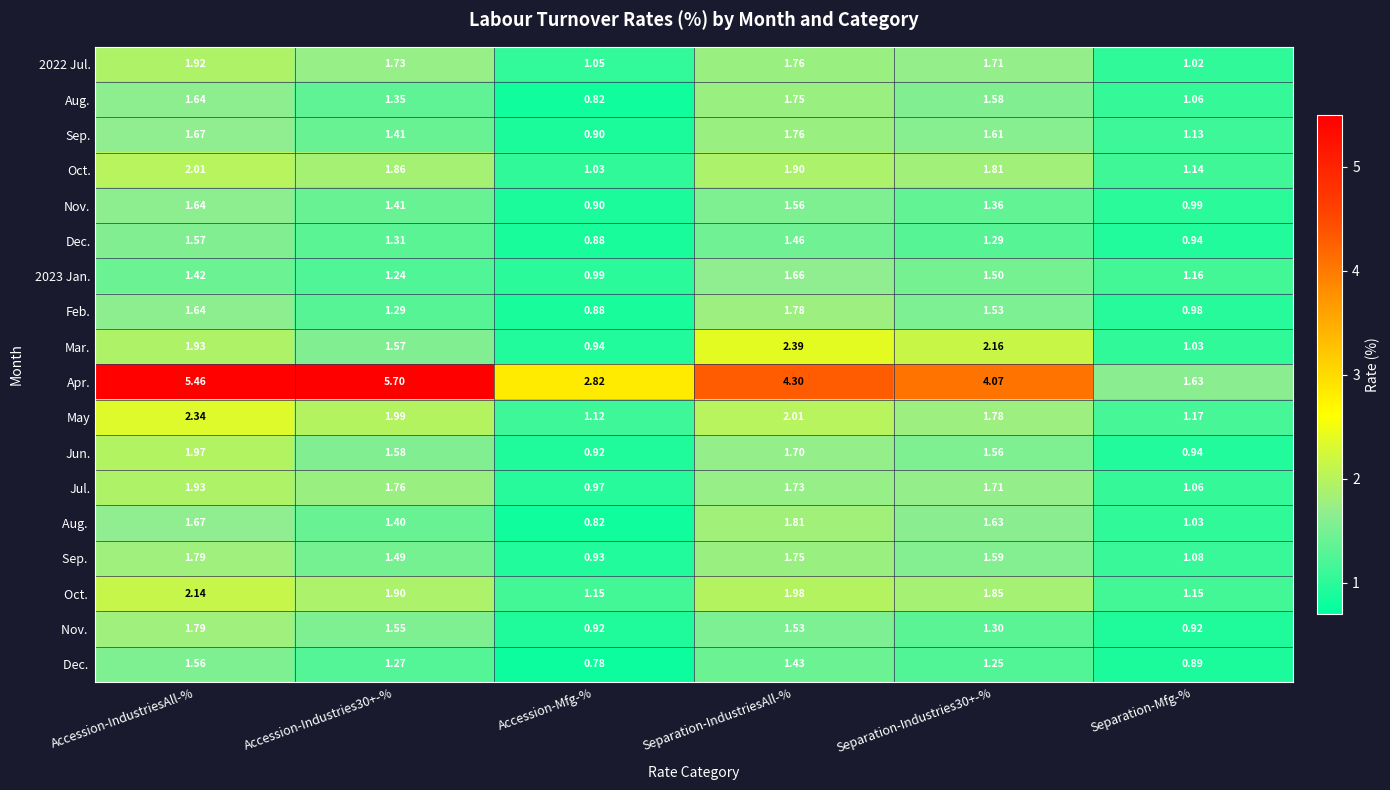

Which series has the largest range (max minus min)?

Apr.